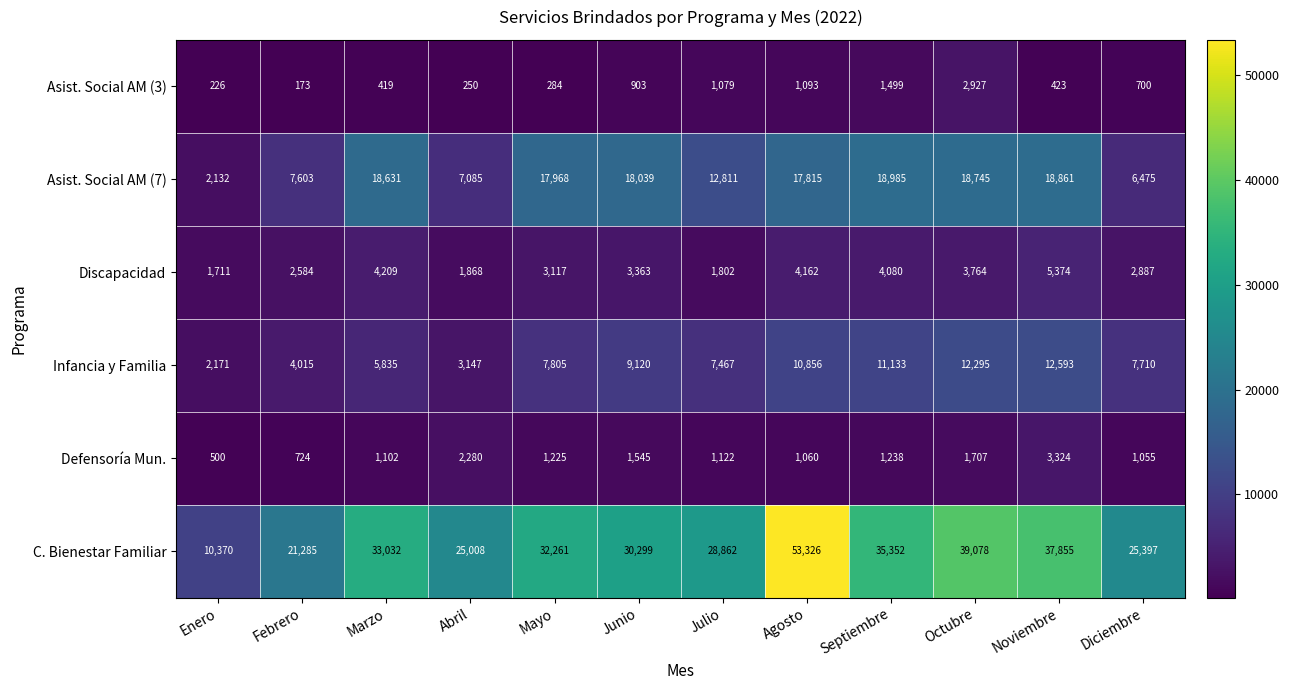

What is the difference between the highest and lowest values at Febrero?

21112